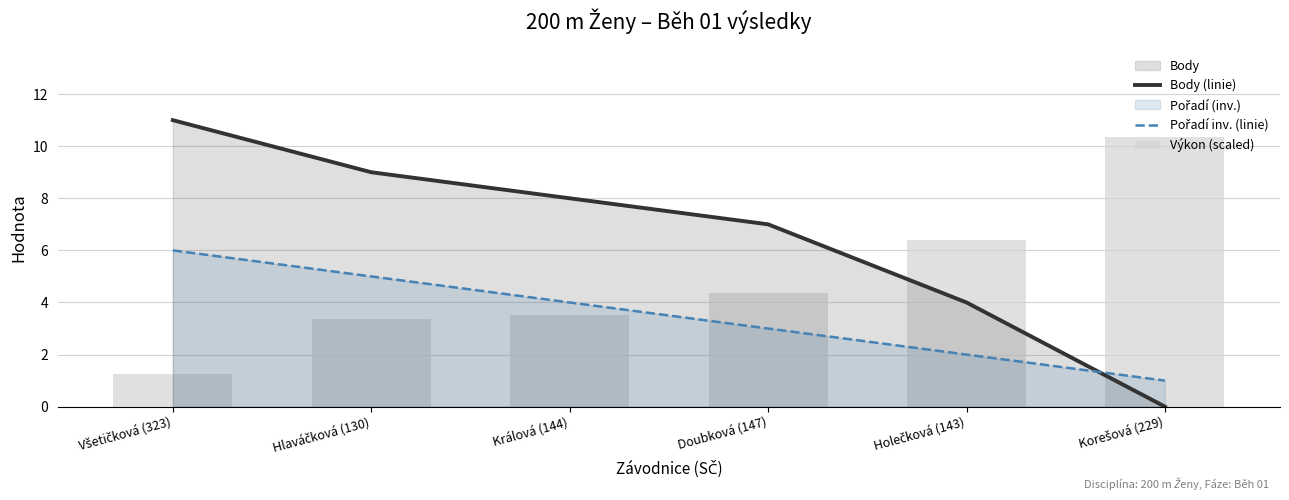

What is the total value across all series at Králová (144)?

12